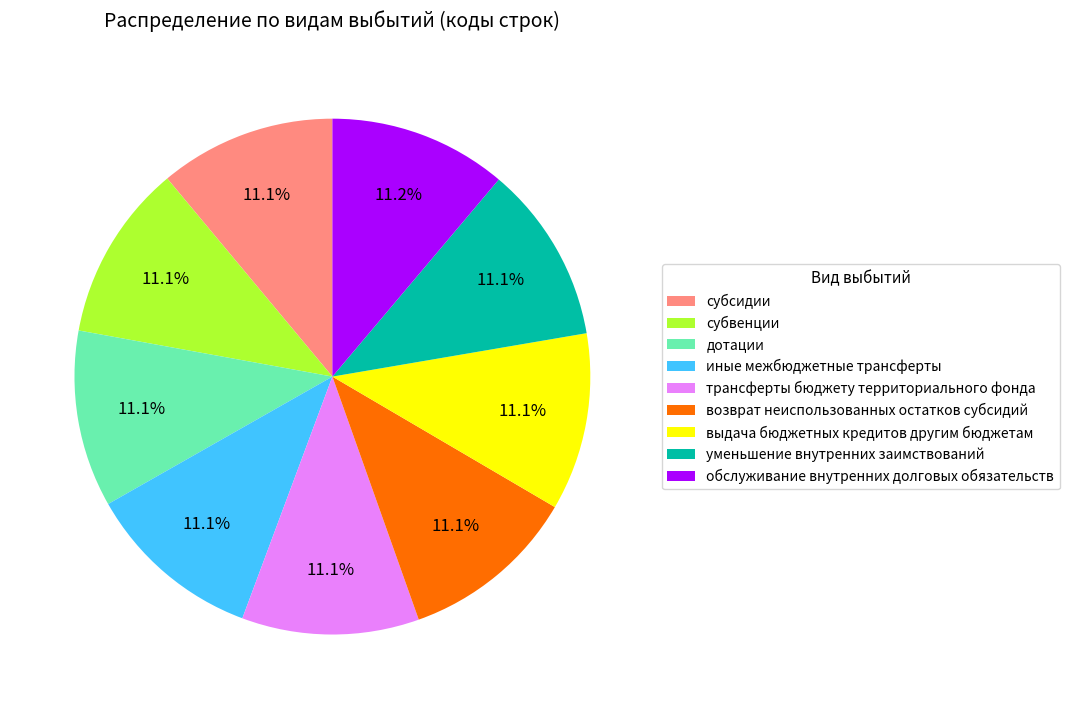

What percentage is NOT represented by дотации?

88.9%